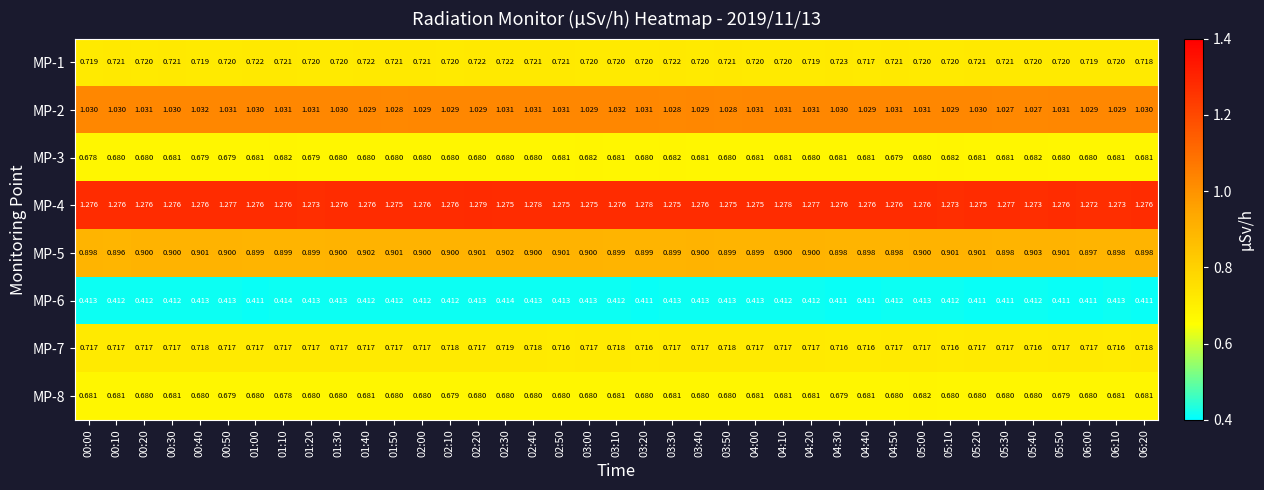

Is the value of MP-6 at 01:50 greater than the value of MP-8 at 01:10?

No